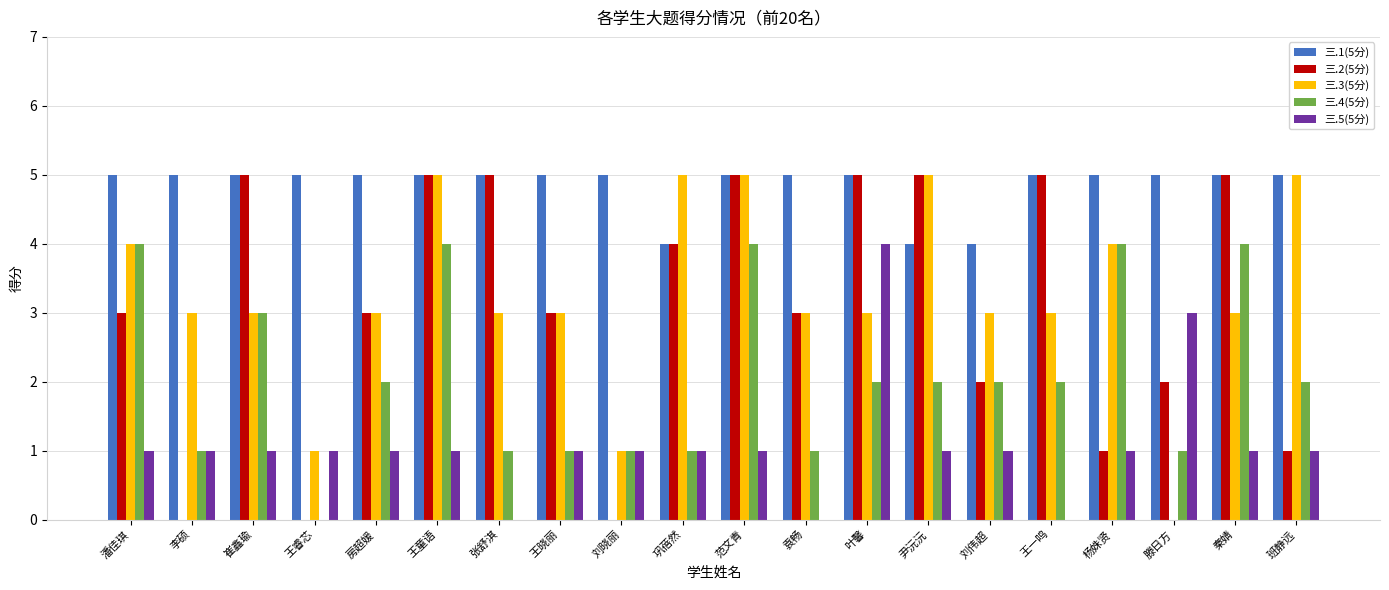

What is the difference between the 三.4(5分) values at 张舒淇 and 刘伟超?

1